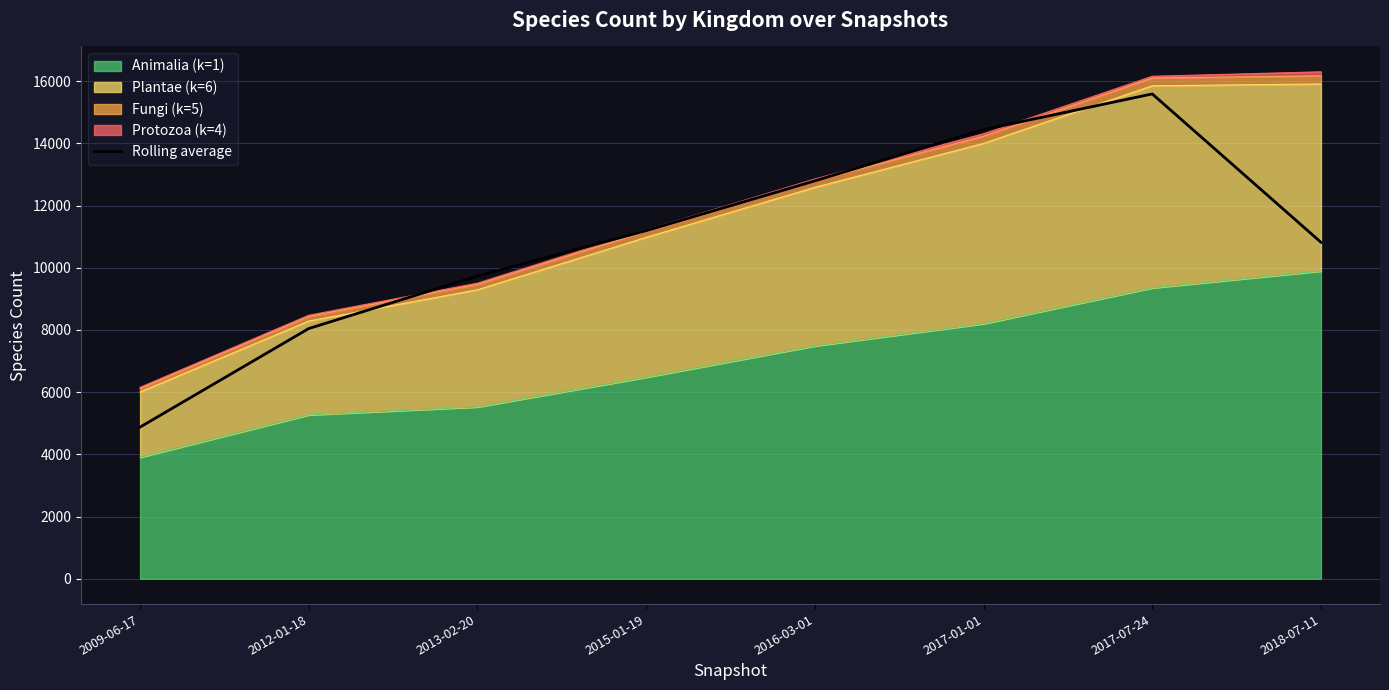

How many interior local peaks (higher than both neighbors) does the data have?

1